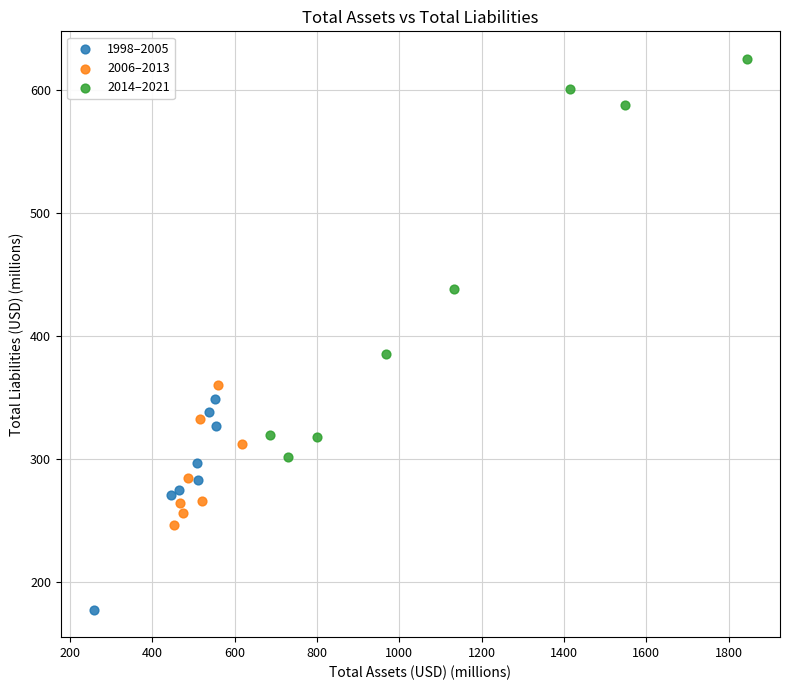

Which series reaches the minimum Y coordinate?

1998–2005